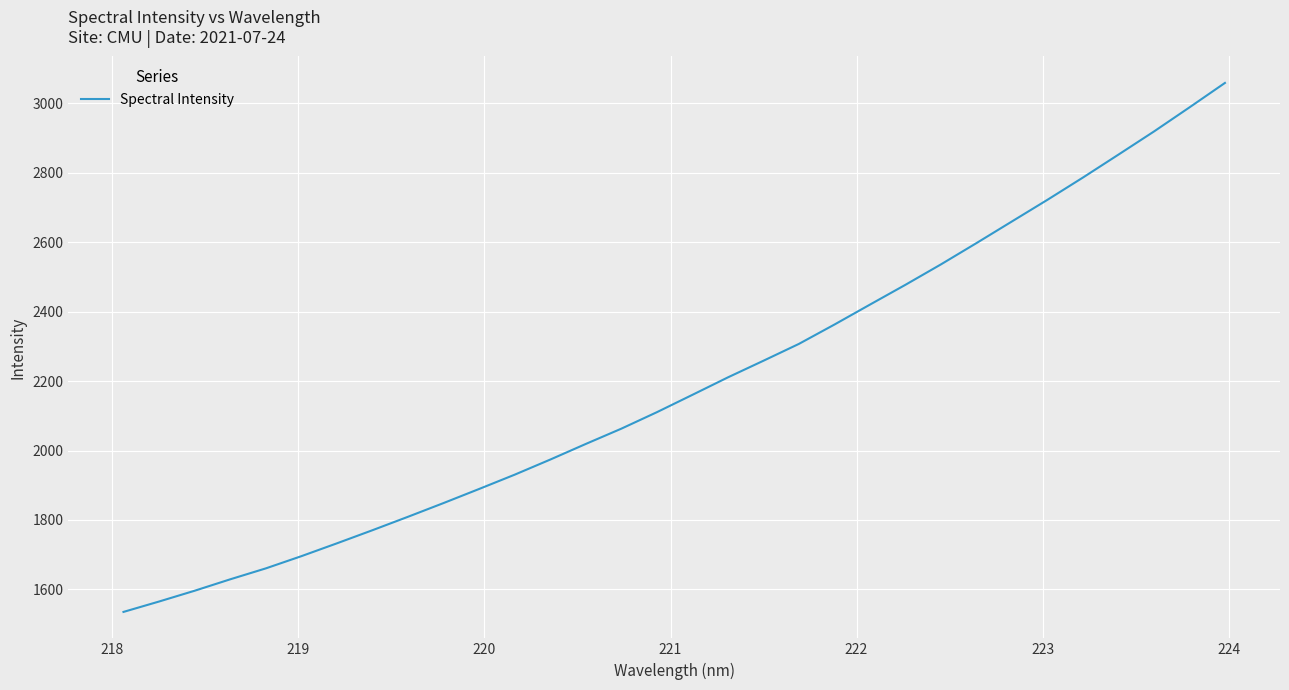

What is the smallest value displayed?

1534.9